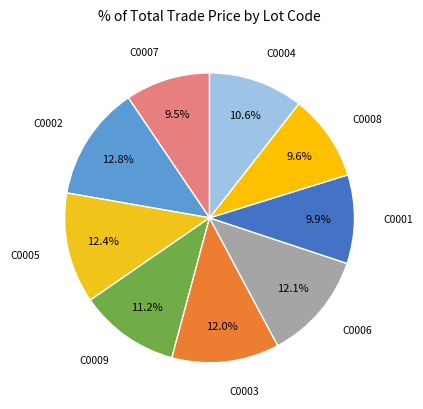

What percentage is the C0002 slice, to the nearest percent?

13%